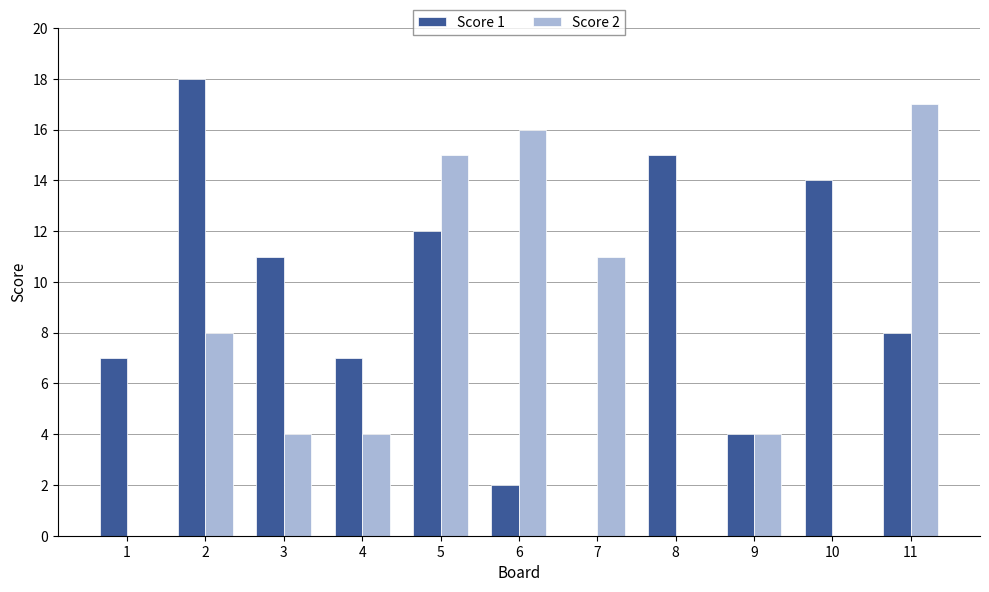

At which category is the sum across all series the highest?

5